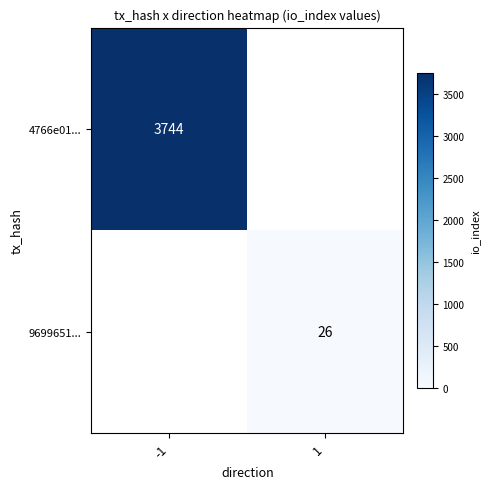

Is it true that 9699651... equals 26 at 1?

True